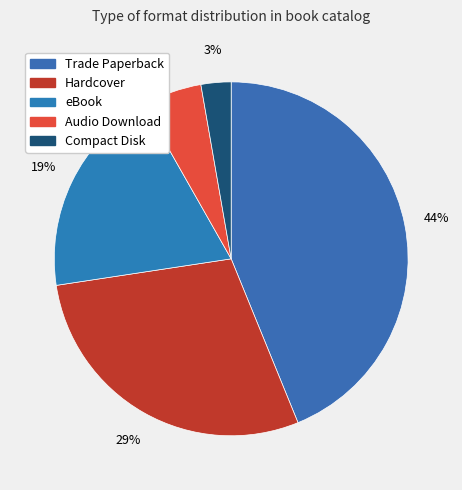

Count the number of slices in the pie.

5